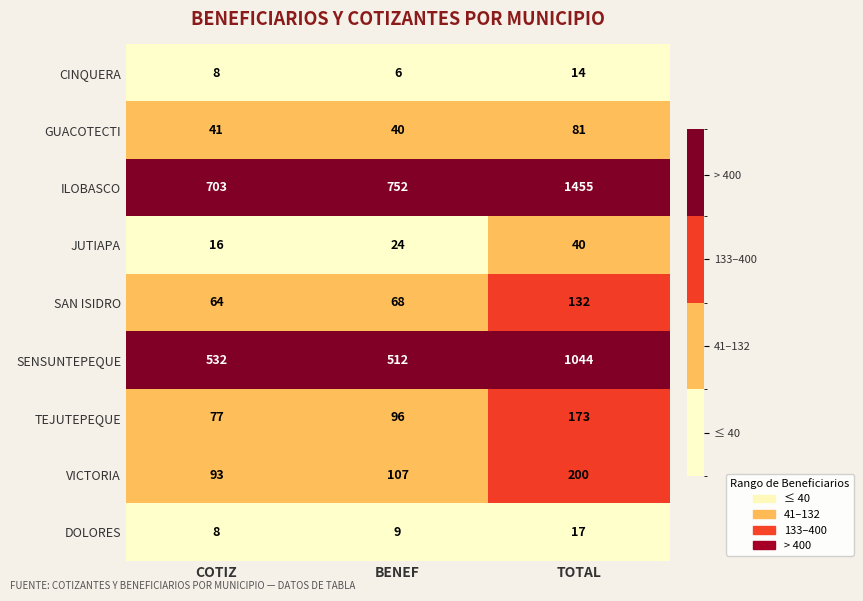

At how many categories does at least one series exceed 1354?

1